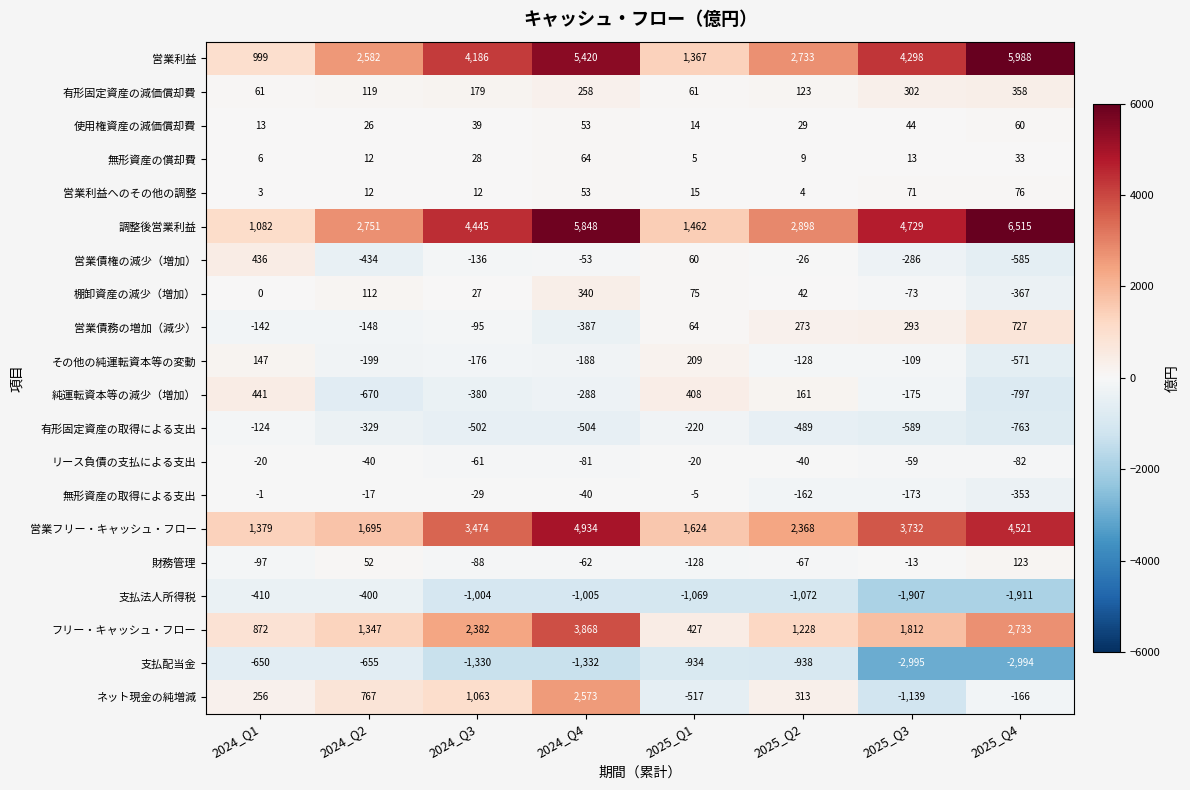

How many data points in ネット現金の純増減 are less than 313?

4